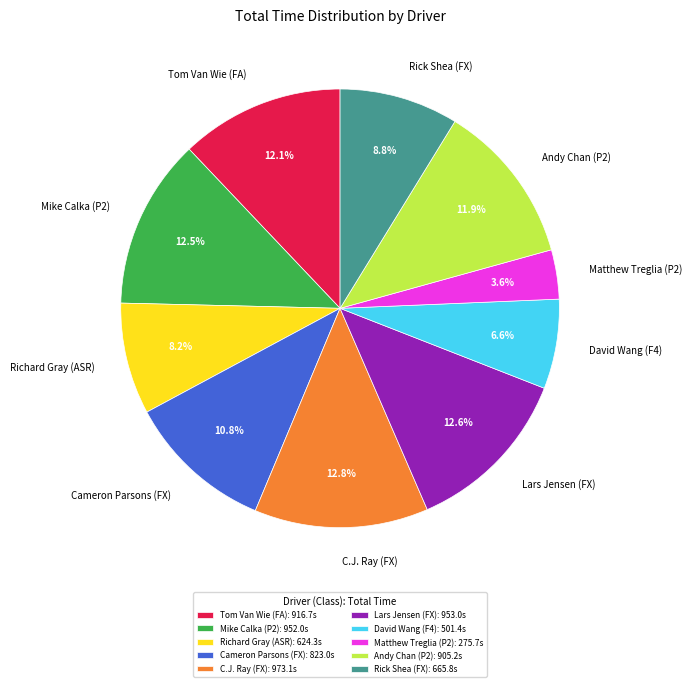

Count the number of slices in the pie.

10